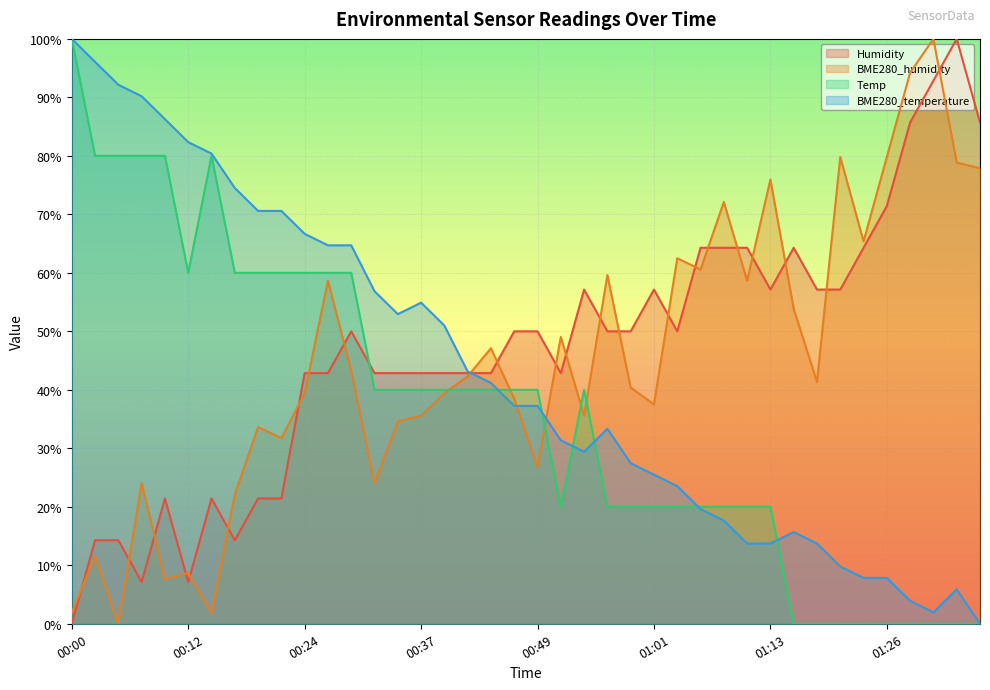

How many positive values does the Humidity series have?

39